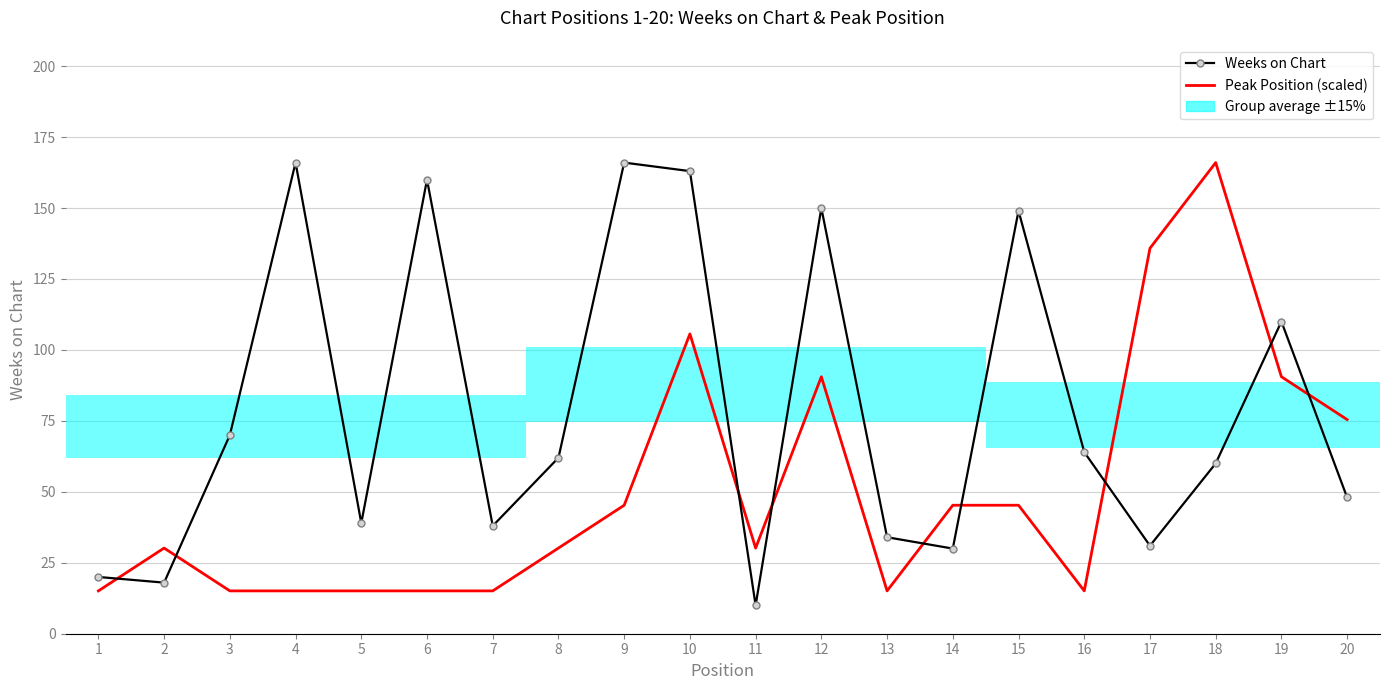

What is the sum of all Weeks on Chart values?

1588.0